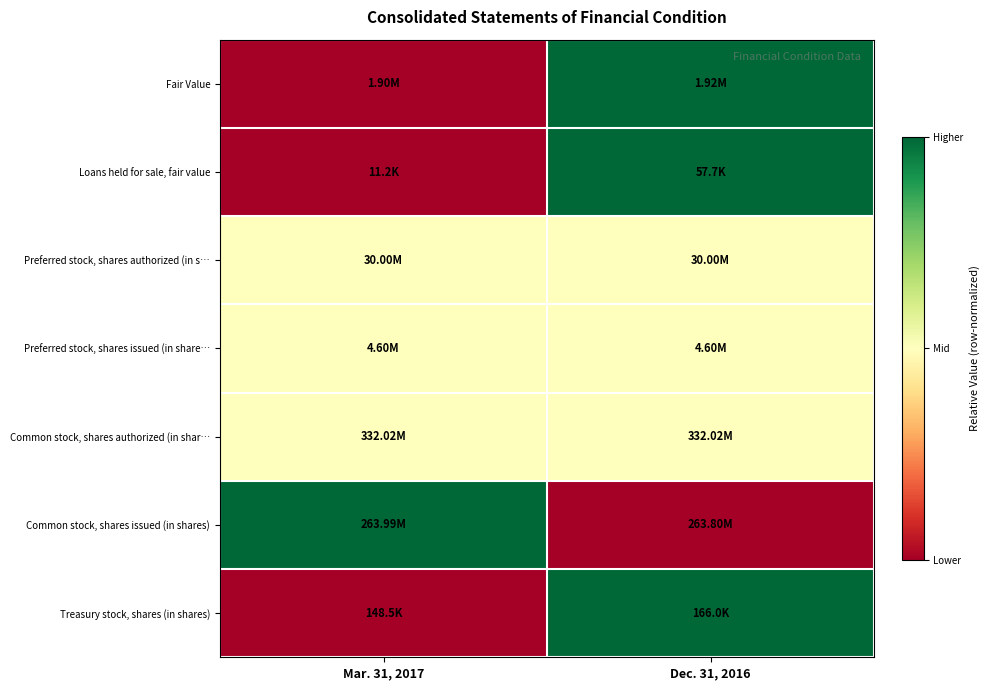

Reading right to left, list all the values displayed in this chart.

Fair Value: Dec. 31, 2016=1.0	Mar. 31, 2017=0.0
Loans held for sale, fair value: Dec. 31, 2016=1.0	Mar. 31, 2017=0.0
Preferred stock, shares authorized (in s…: Dec. 31, 2016=0.5	Mar. 31, 2017=0.5
Preferred stock, shares issued (in share…: Dec. 31, 2016=0.5	Mar. 31, 2017=0.5
Common stock, shares authorized (in shar…: Dec. 31, 2016=0.5	Mar. 31, 2017=0.5
Common stock, shares issued (in shares): Dec. 31, 2016=0.0	Mar. 31, 2017=1.0
Treasury stock, shares (in shares): Dec. 31, 2016=1.0	Mar. 31, 2017=0.0